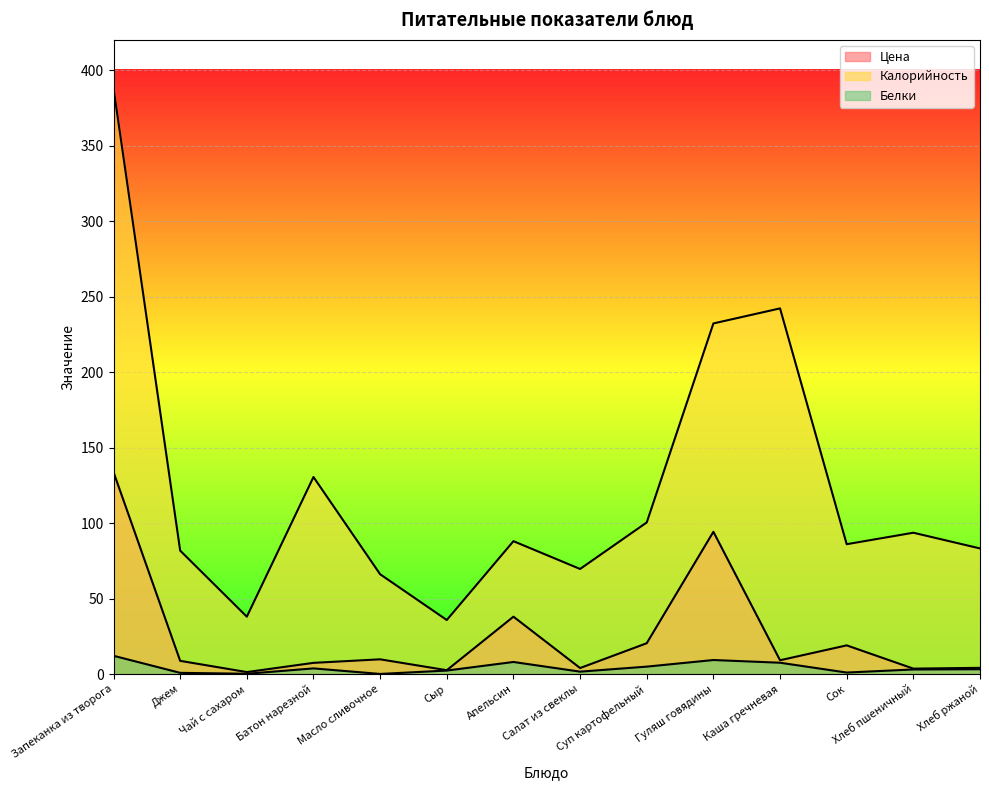

Is the value of Калорийность at Чай с сахаром greater than the value of Белки at Батон нарезной?

Yes